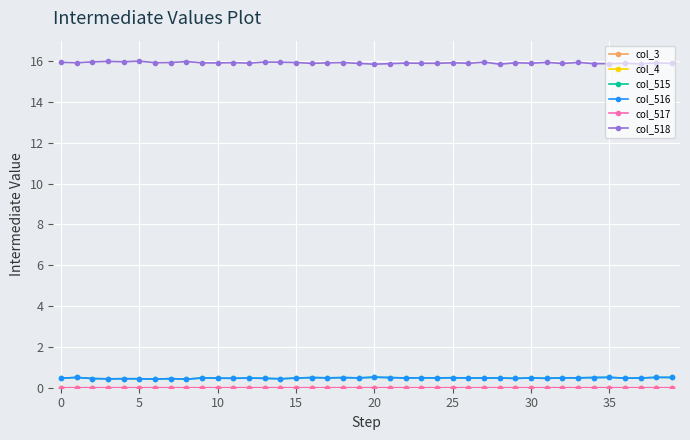

True or false: col_516 and col_518 intersect in this chart.

False